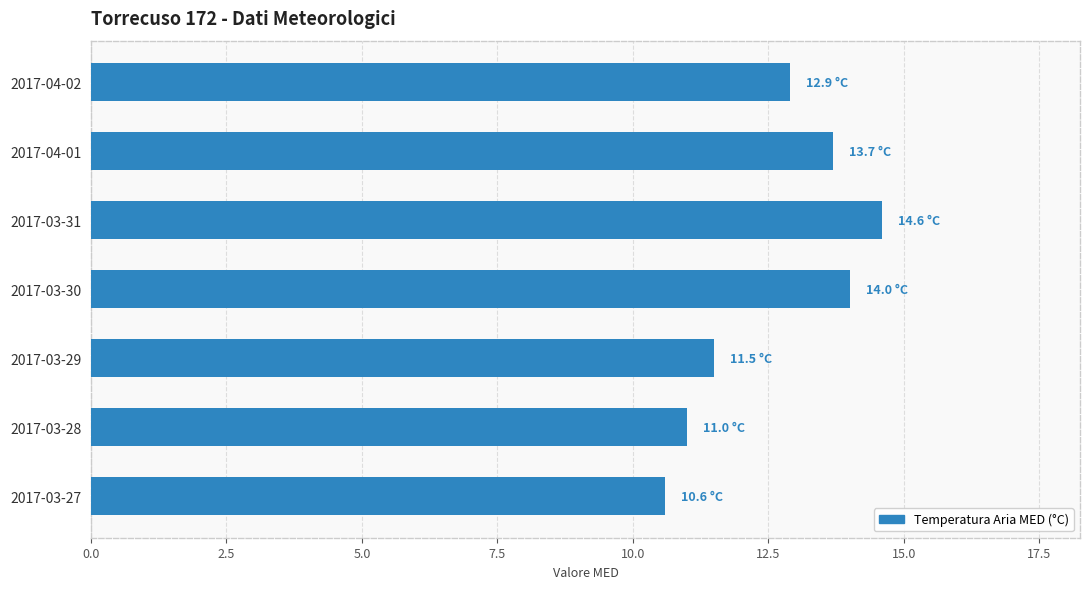

Are the bars horizontal?

Yes